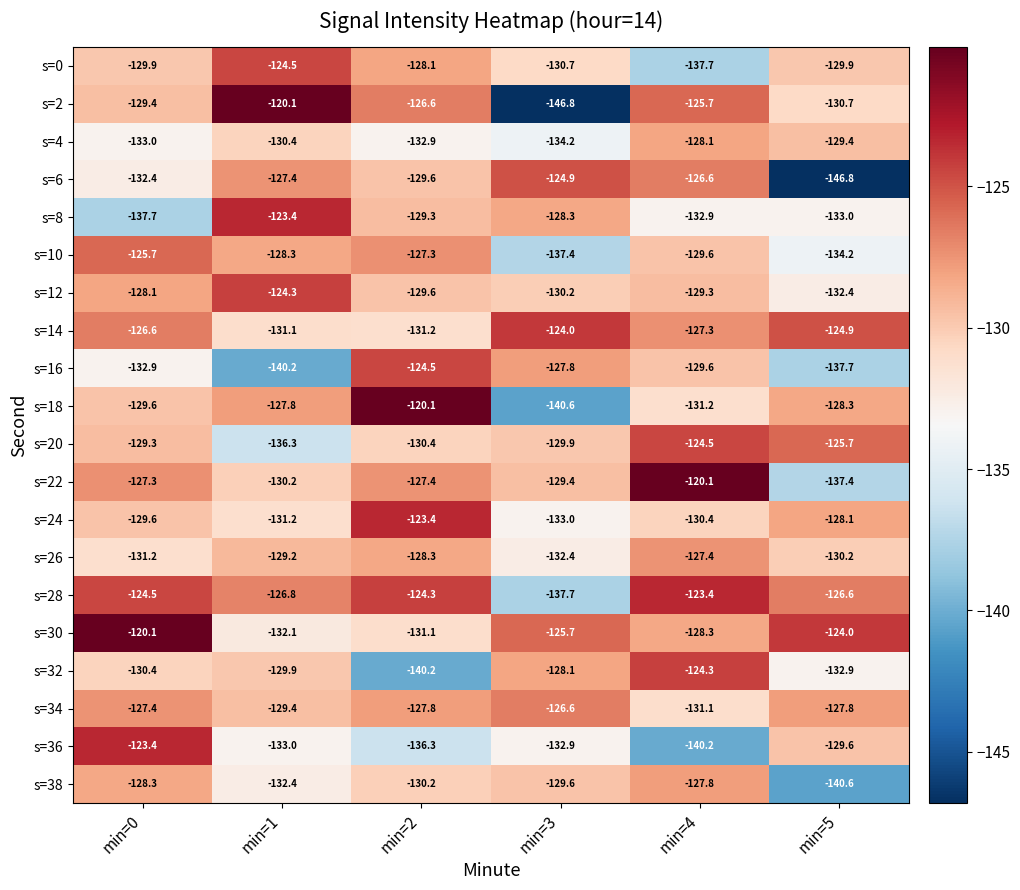

Which series changed the most between min=0 and min=5?

s=6